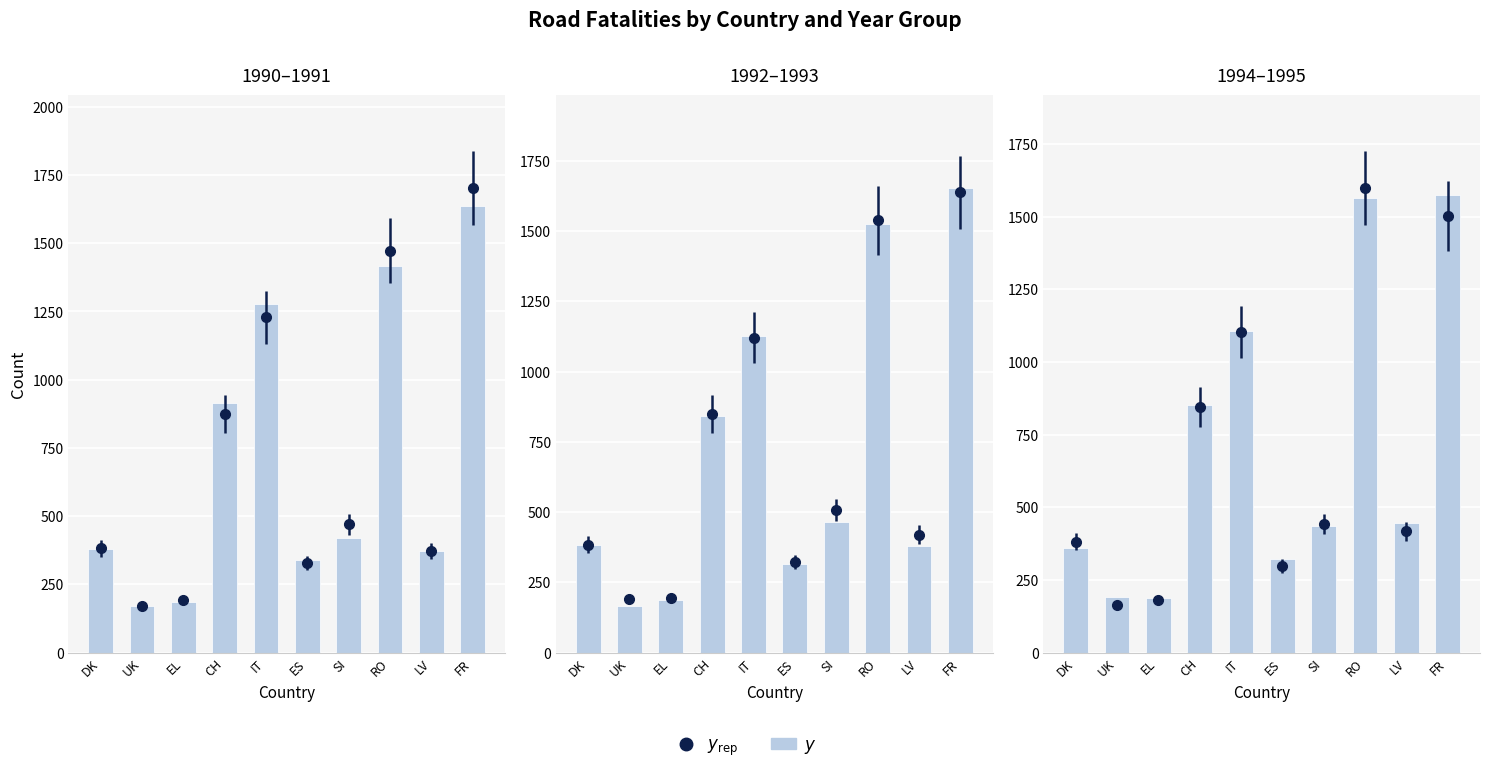

What is the difference between the maximum and second lowest values?

1382